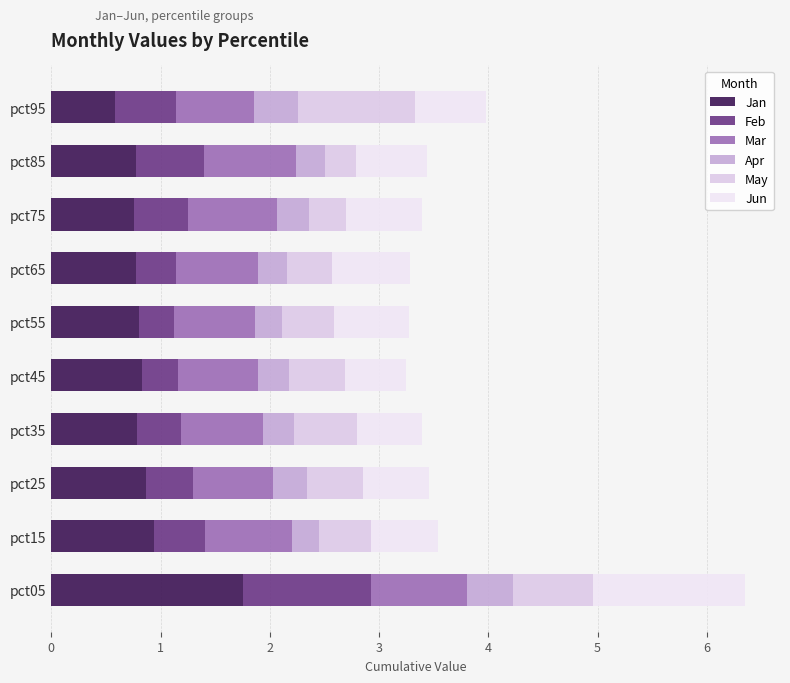

What is the average value of the May series?

0.5